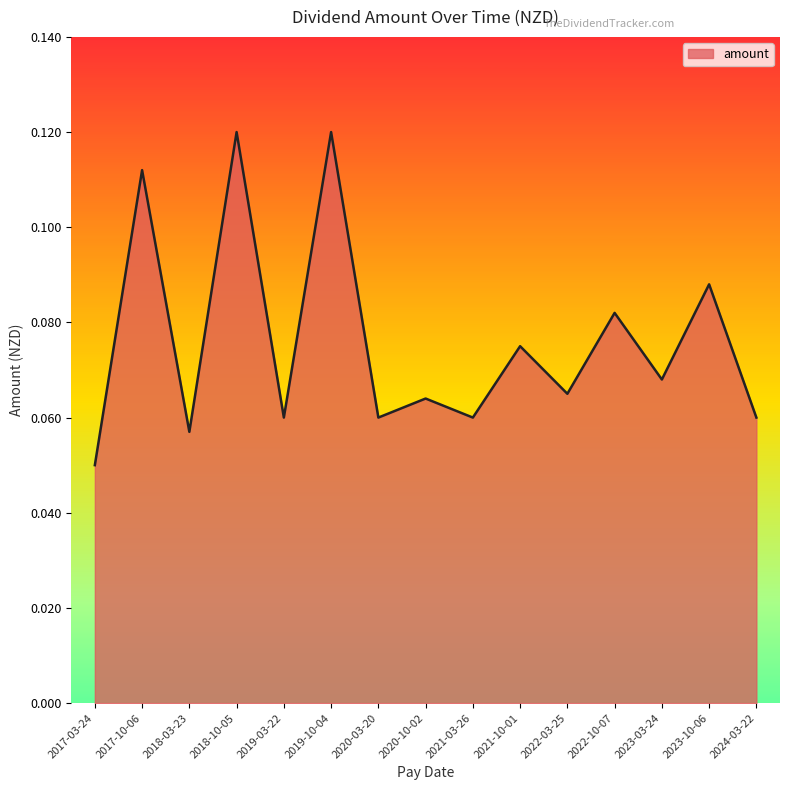

What position from the right is 2017-10-06?

14